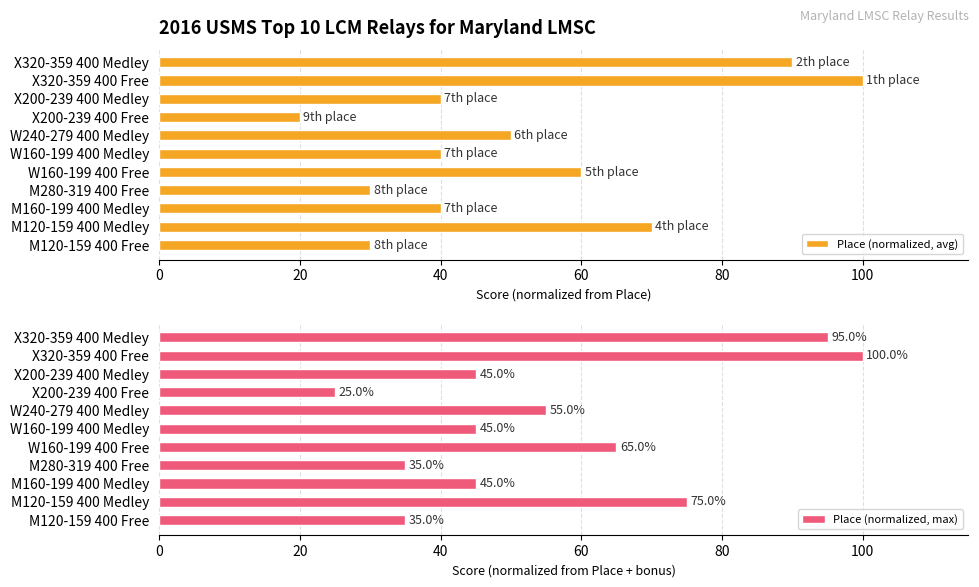

How many values in the Place (normalized, max) series exceed 45?

5